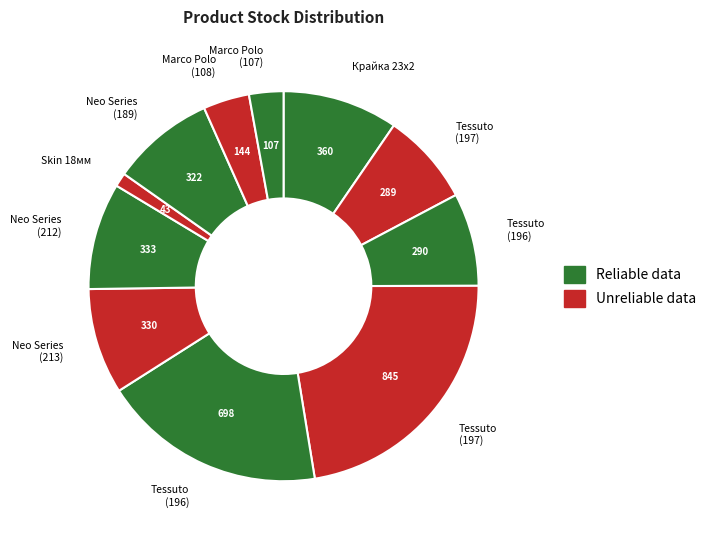

To the nearest percent, what is the average slice percentage?

9%